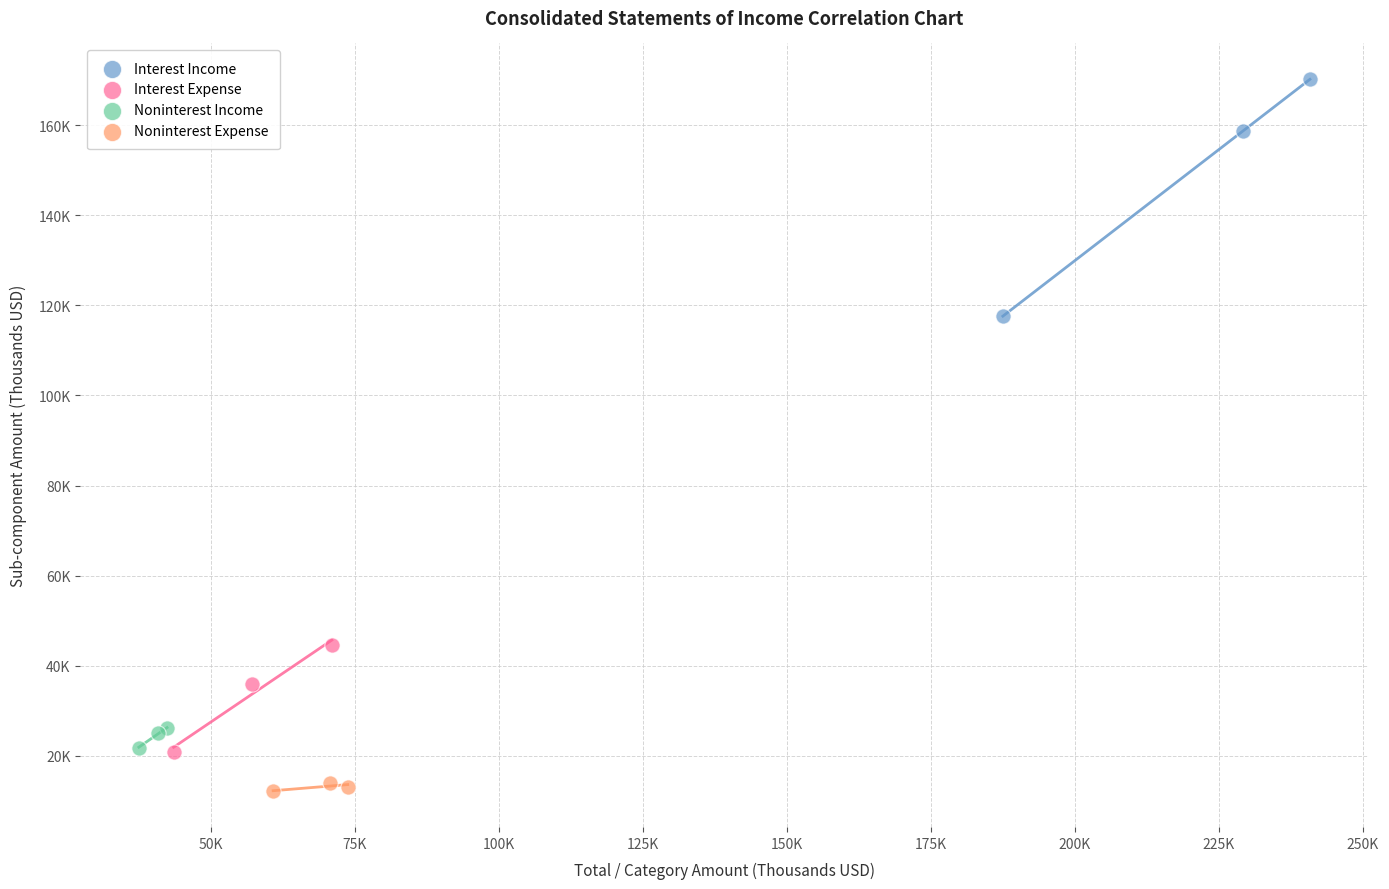

Which series contains the highest Y value?

Interest Income